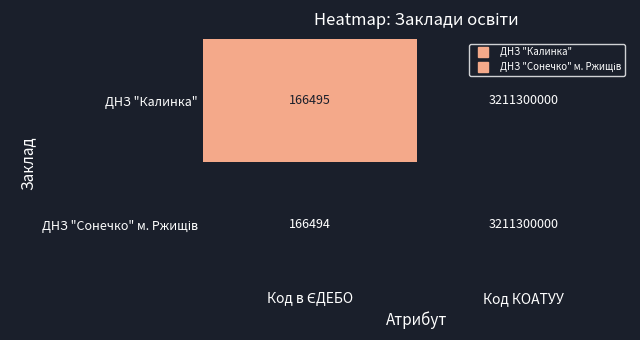

At which category is the sum across all series the highest?

Код КОАТУУ